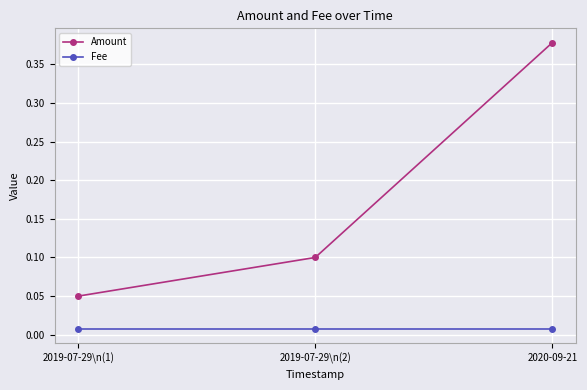

Which series has the largest range (max minus min)?

Amount